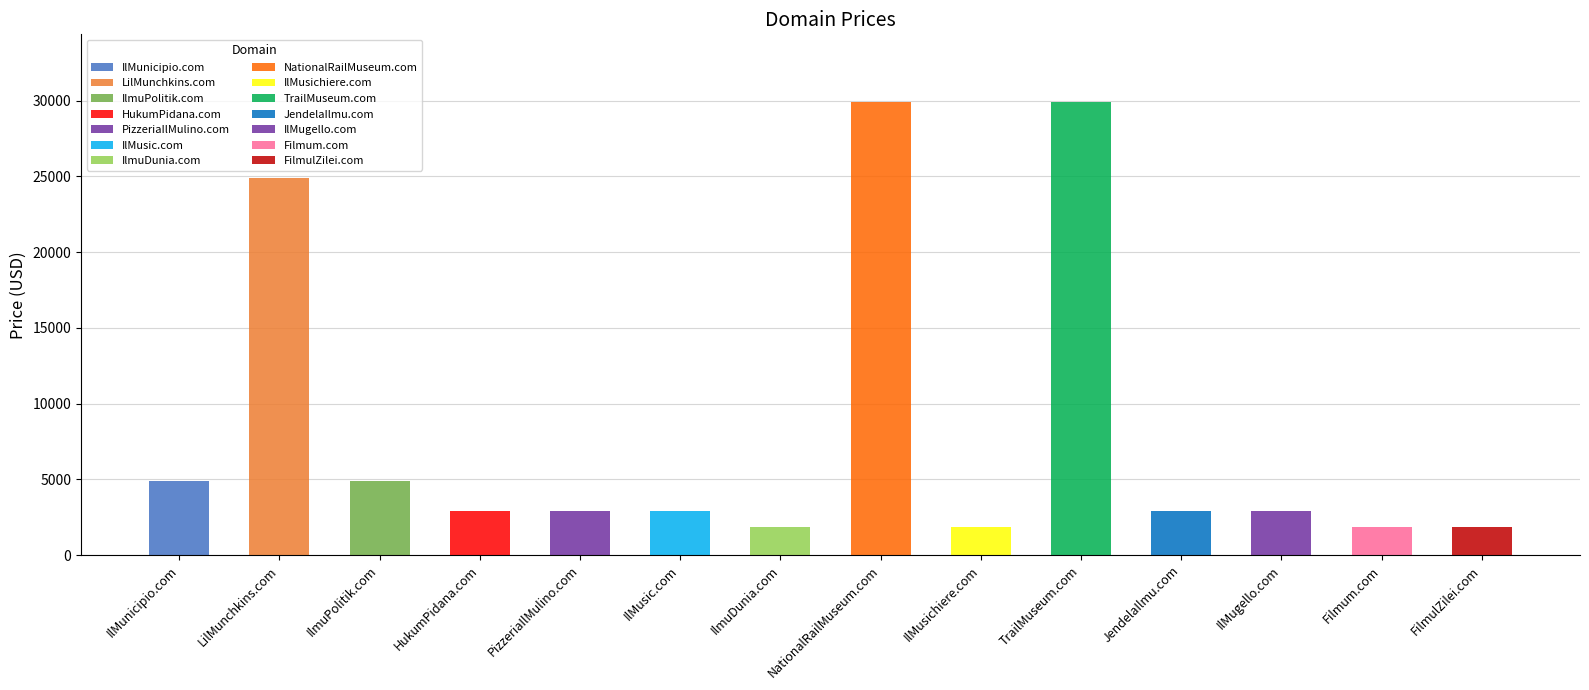

What is the sum of all values?

116432